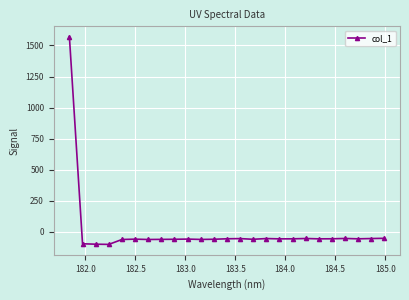

What is the difference between the maximum and minimum values?

1670.2